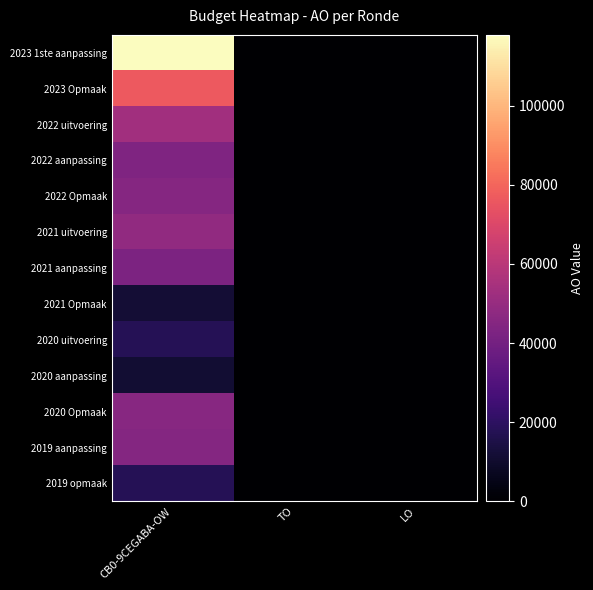

Reading left to right, what are all the values shown in this chart?

2023 1ste aanpassing: CB0-9CEGABA-OW=117842	TO=0	LO=0
2023 Opmaak: CB0-9CEGABA-OW=76793	TO=0	LO=0
2022 uitvoering: CB0-9CEGABA-OW=53094	TO=0	LO=0
2022 aanpassing: CB0-9CEGABA-OW=43708	TO=0	LO=0
2022 Opmaak: CB0-9CEGABA-OW=45490	TO=0	LO=0
2021 uitvoering: CB0-9CEGABA-OW=48694	TO=0	LO=0
2021 aanpassing: CB0-9CEGABA-OW=42604	TO=0	LO=0
2021 Opmaak: CB0-9CEGABA-OW=11695	TO=0	LO=0
2020 uitvoering: CB0-9CEGABA-OW=17565	TO=0	LO=0
2020 aanpassing: CB0-9CEGABA-OW=11092	TO=0	LO=0
2020 Opmaak: CB0-9CEGABA-OW=45721	TO=0	LO=0
2019 aanpassing: CB0-9CEGABA-OW=44934	TO=0	LO=0
2019 opmaak: CB0-9CEGABA-OW=17604	TO=0	LO=0